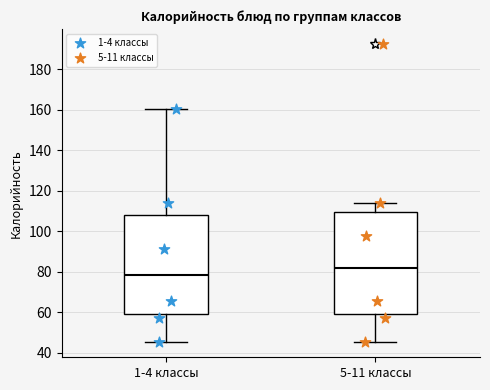

Reading left to right, read every box against the y-axis: the position of its median line, the range the box covers, and the ends of its whiskers. The values are not printed on the chart, so give them approximately, as read against the axis.

1-4 классы: median 78, box 60 to 108, whiskers 46 to 160
5-11 классы: median 82, box 60 to 110, whiskers 46 to 114